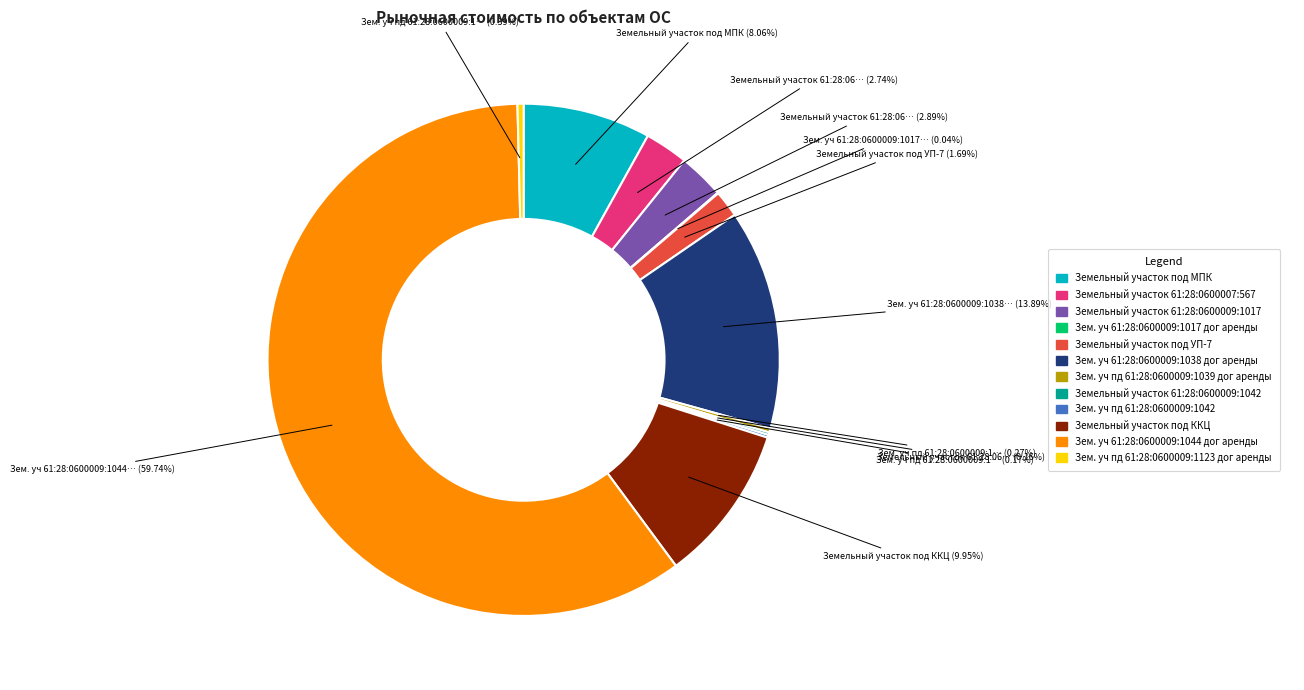

Does any single category account for the majority?

Yes